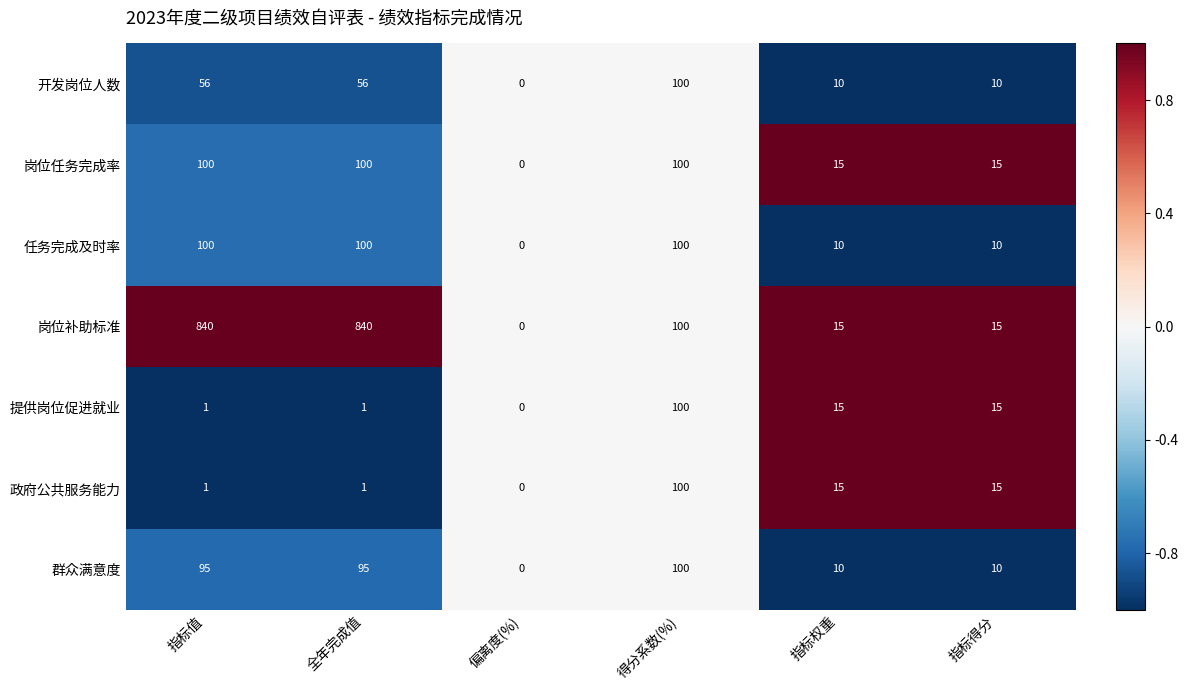

At which label does 岗位补助标准 first exceed 100?

指标值